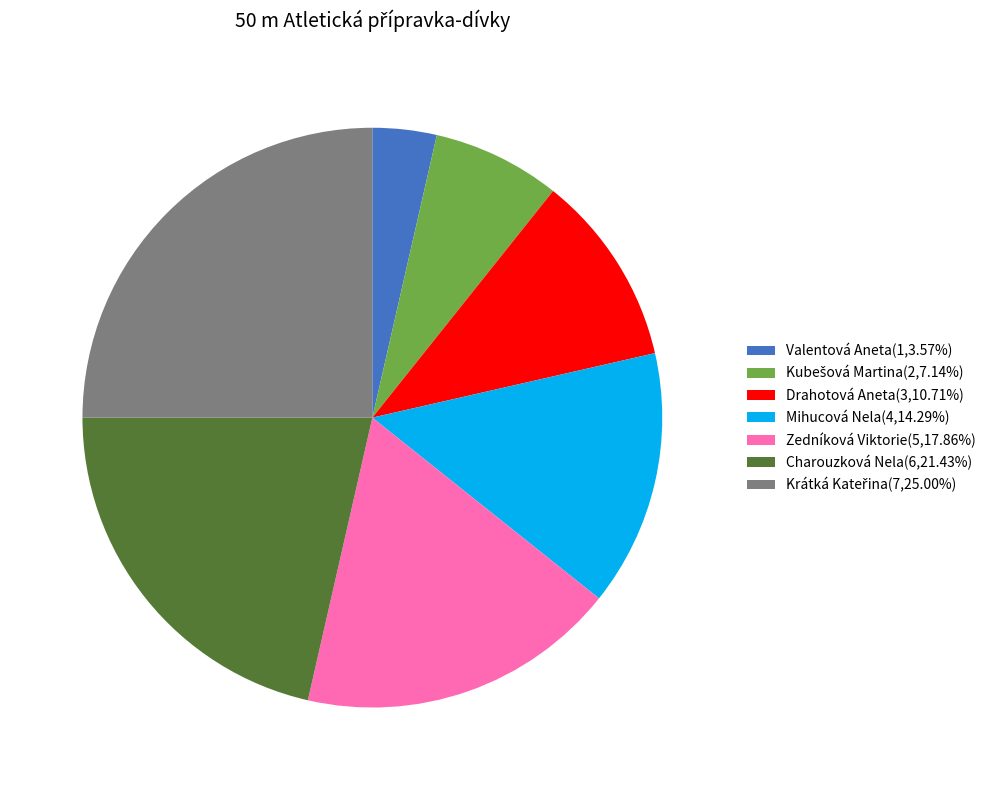

How many slices are in this pie chart?

7